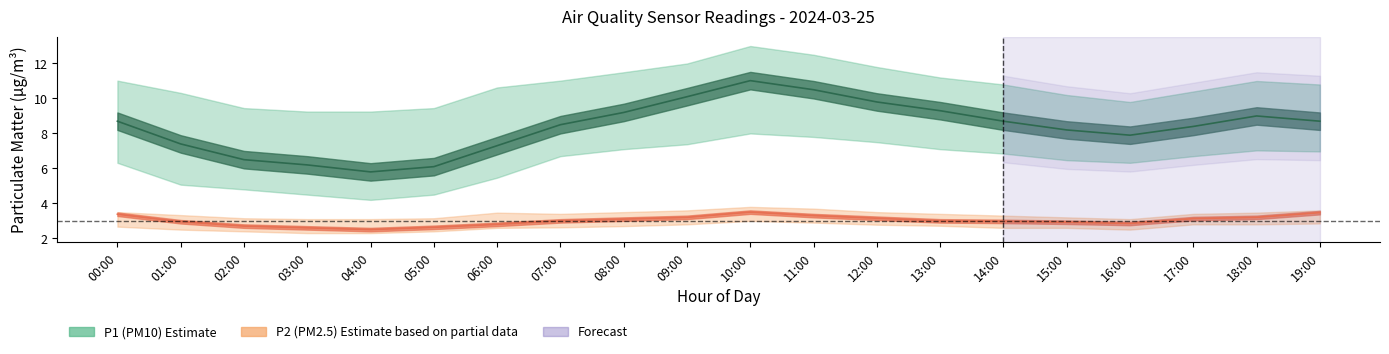

True or false: P1_lower has more than 2 points higher than both neighbors.

False